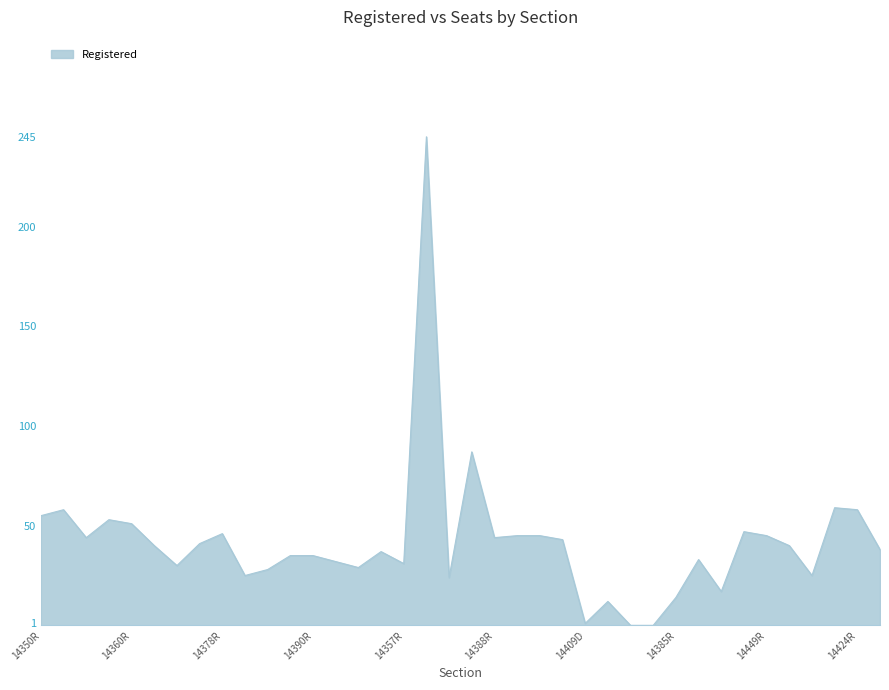

What is the difference between the maximum and minimum values?

245